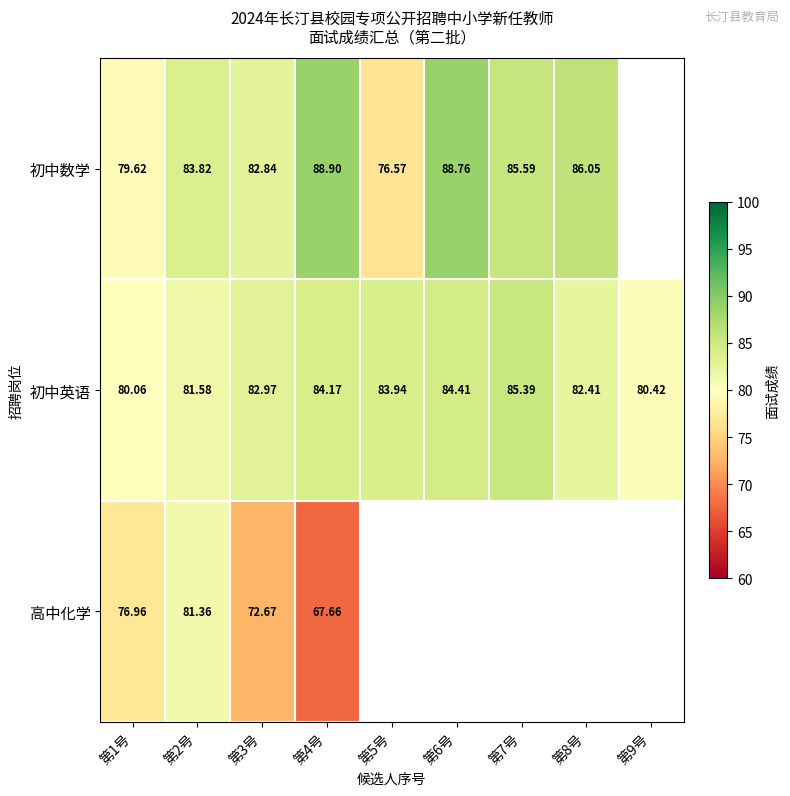

The 初中英语 series shows 140.6 at 第7号. True or false?

False